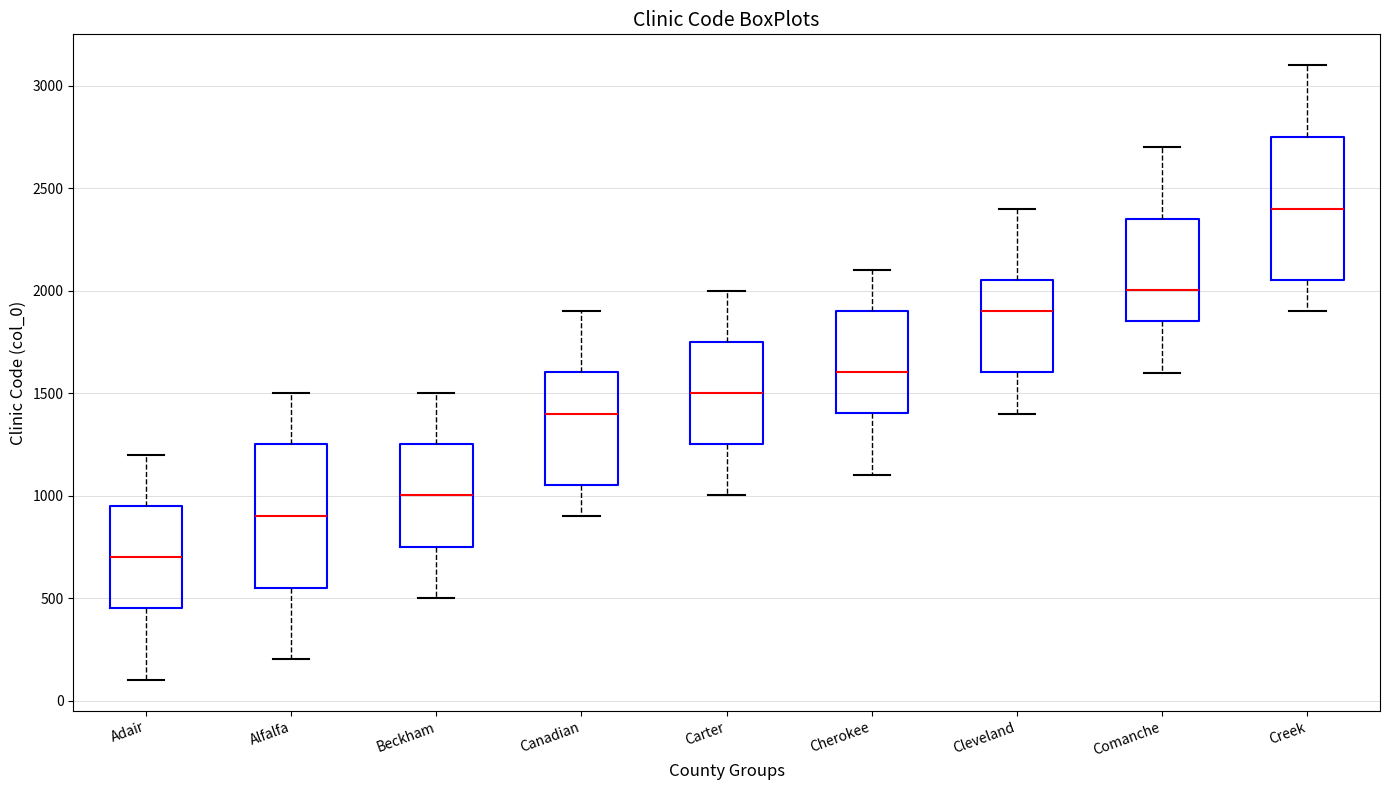

Which box has the lowest median line?

Adair